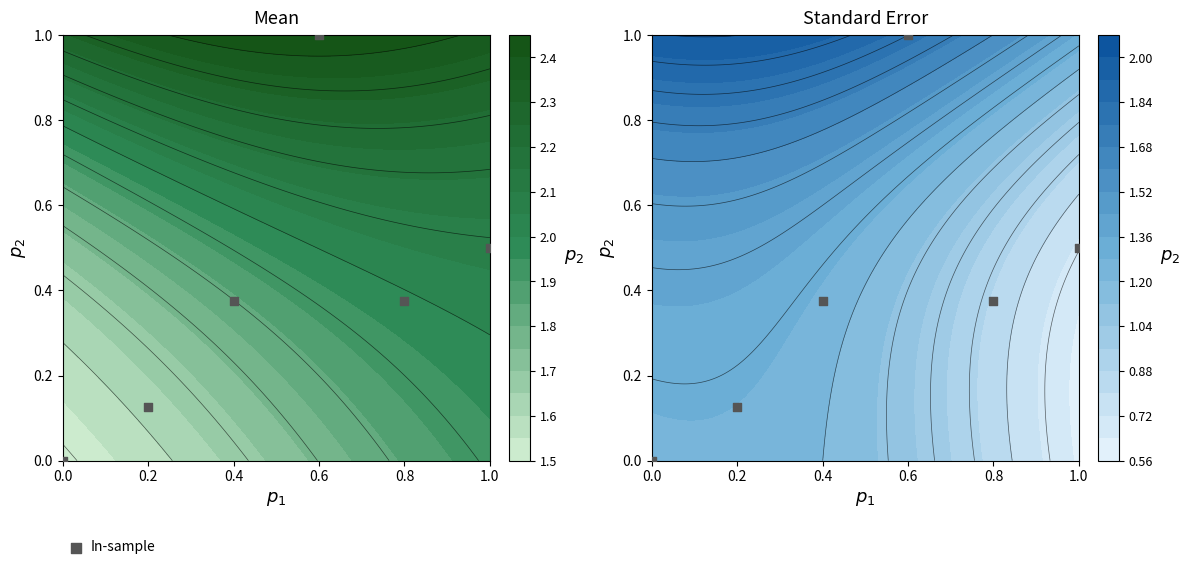

Between 0.2 and 0.6, which is larger?

0.6